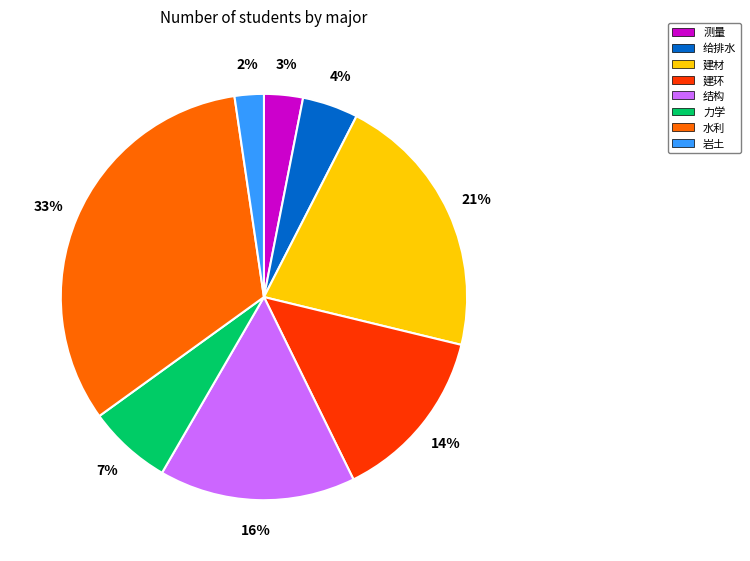

Is there a majority slice in this chart?

No